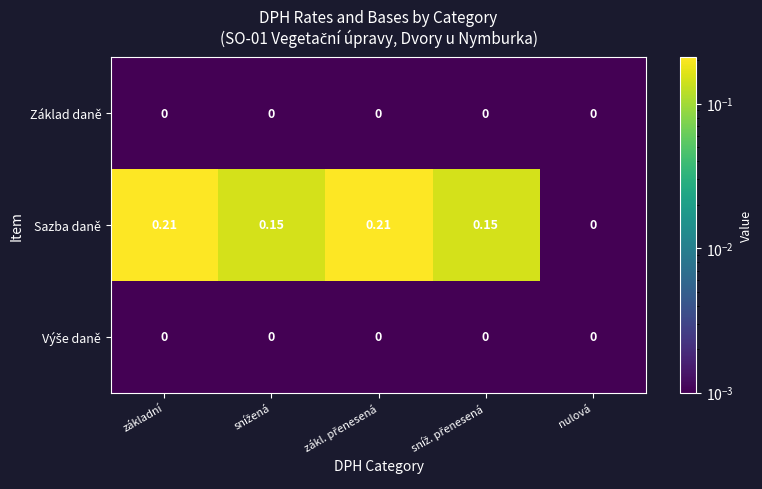

Which series has the largest total across all categories?

Sazba daně